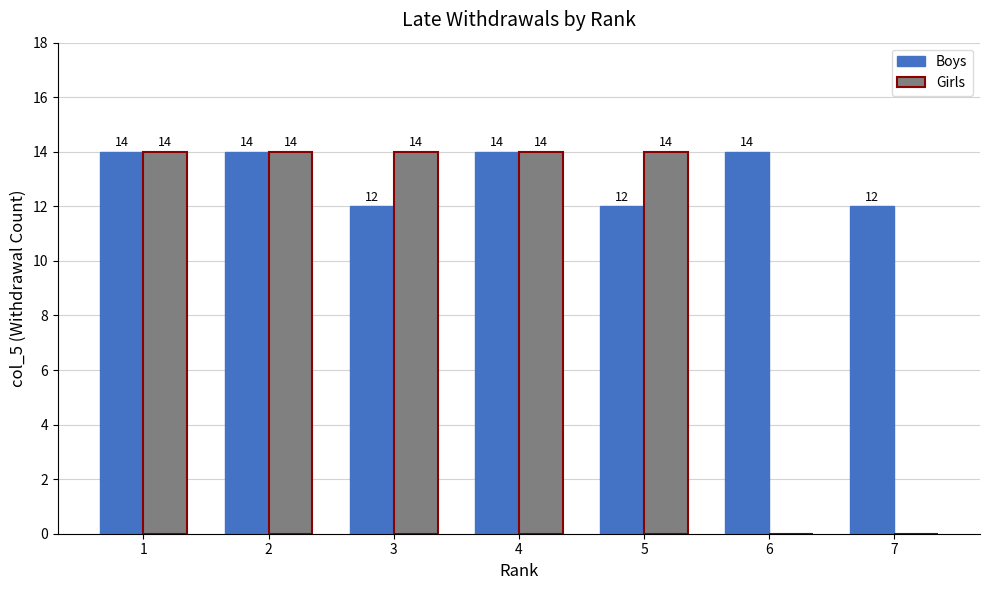

Between 6 and 7, which series saw the biggest shift?

Boys